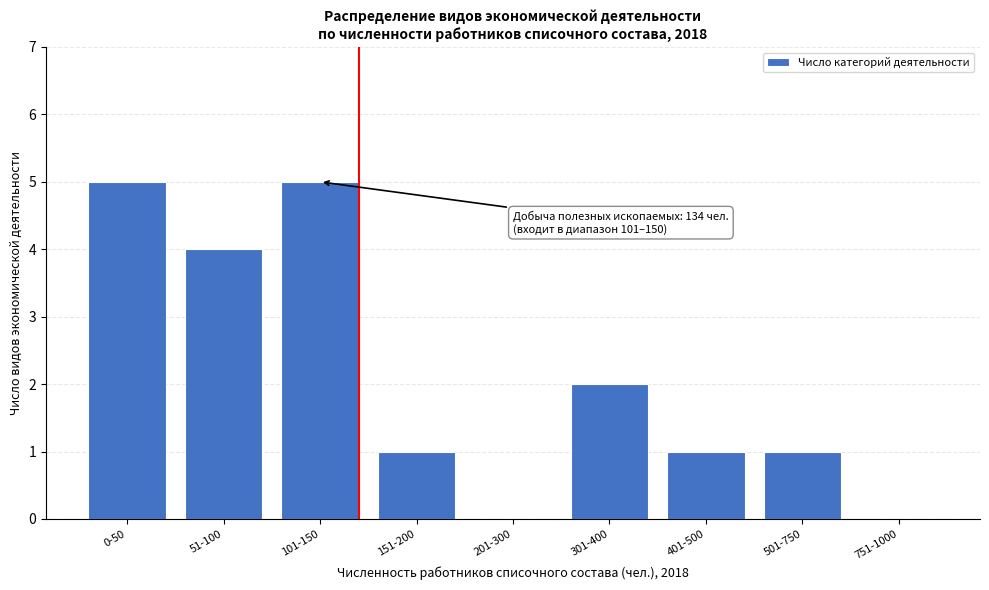

Reading left to right, transcribe all the data shown in this chart.

0-50=5	51-100=4	101-150=5	151-200=1	201-300=0	301-400=2	401-500=1	501-750=1	751-1000=0